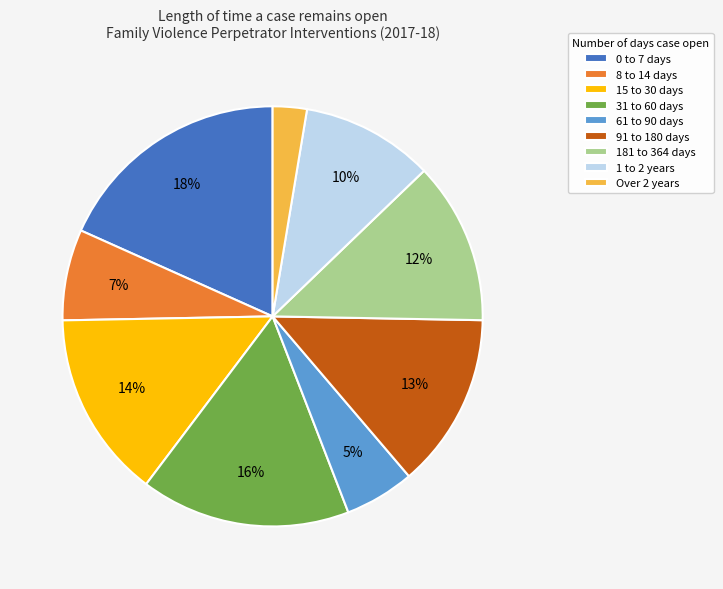

Rank the categories by value from highest to lowest.

0 to 7 days, 31 to 60 days, 15 to 30 days, 91 to 180 days, 181 to 364 days, 1 to 2 years, 8 to 14 days, 61 to 90 days, Over 2 years